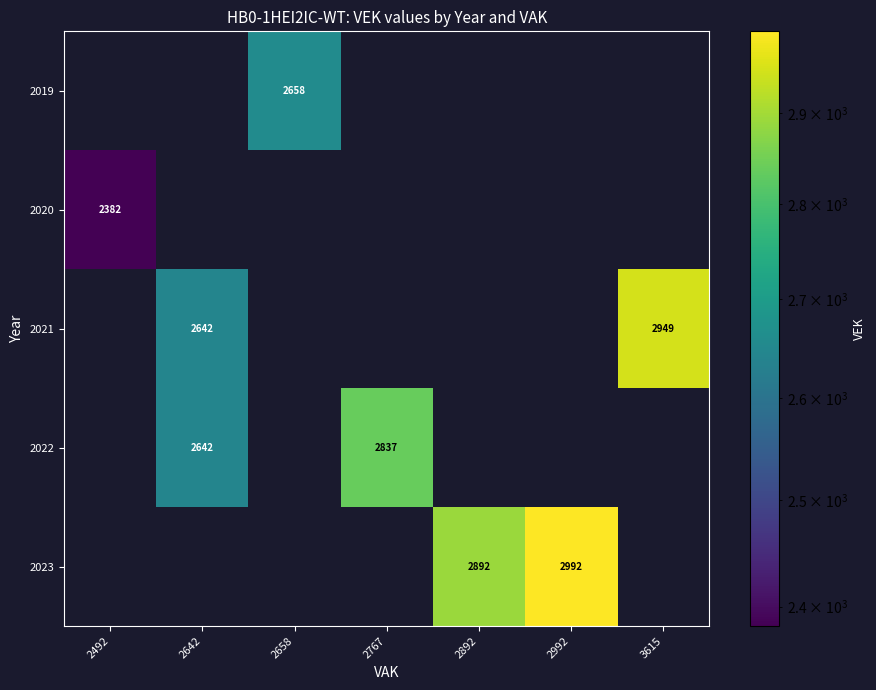

The value of 2022 at 2767 is 3972. True or false?

False